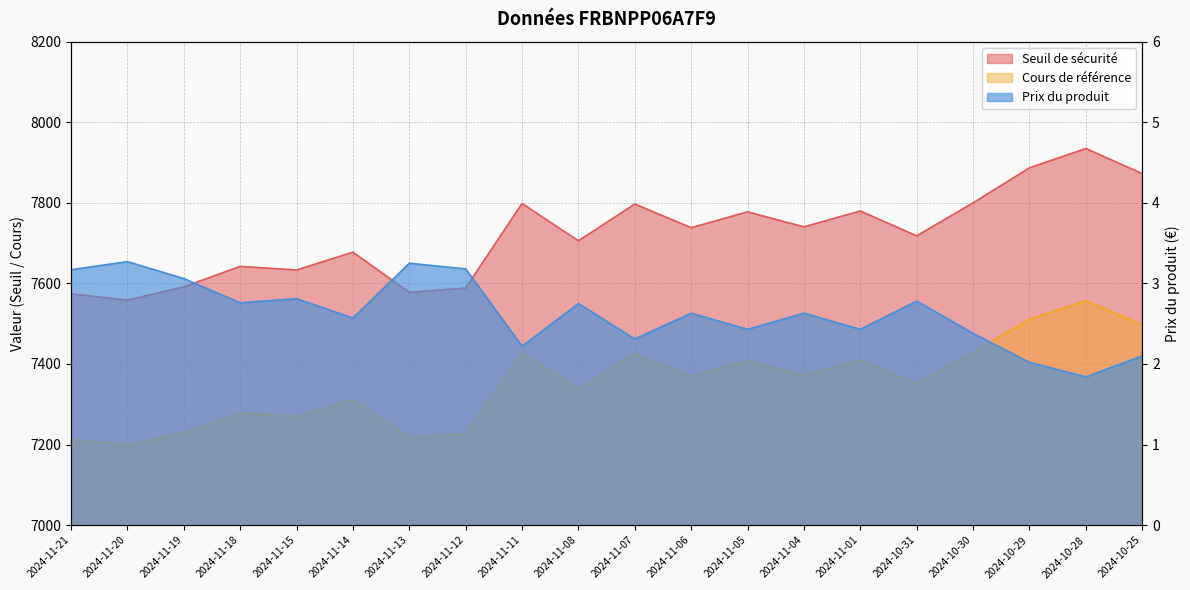

Reading left to right, list all the values displayed in this chart.

Seuil de sécurité: 7574.0	7558.4	7591.1	7642.1	7633.1	7677.4	7577.7	7588.3	7798.2	7705.6	7796.9	7738.1	7777.5	7740.3	7779.6	7717.9	7799.8	7886.7	7934.8	7872.4
Cours de référence: 7213.3	7198.4	7229.6	7278.2	7269.6	7311.8	7216.8	7227.0	7426.9	7338.7	7425.6	7369.6	7407.1	7371.7	7409.1	7350.4	7428.4	7511.1	7556.9	7497.5
Prix du produit: 3.2	3.3	3.1	2.8	2.8	2.6	3.2	3.2	2.2	2.8	2.3	2.6	2.4	2.6	2.4	2.8	2.4	2.0	1.8	2.1